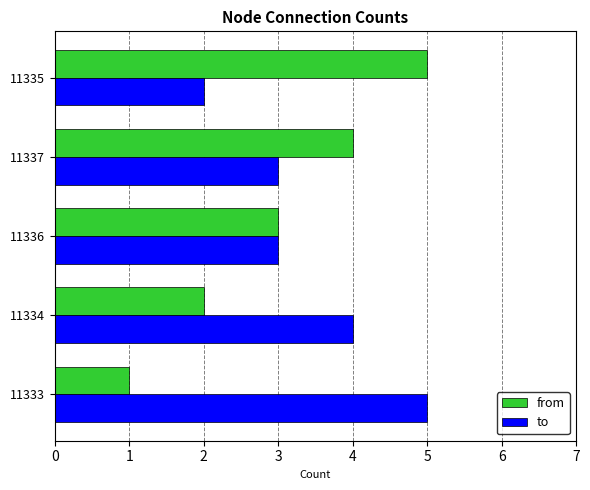

Which category has the lowest value in the to series?

11335